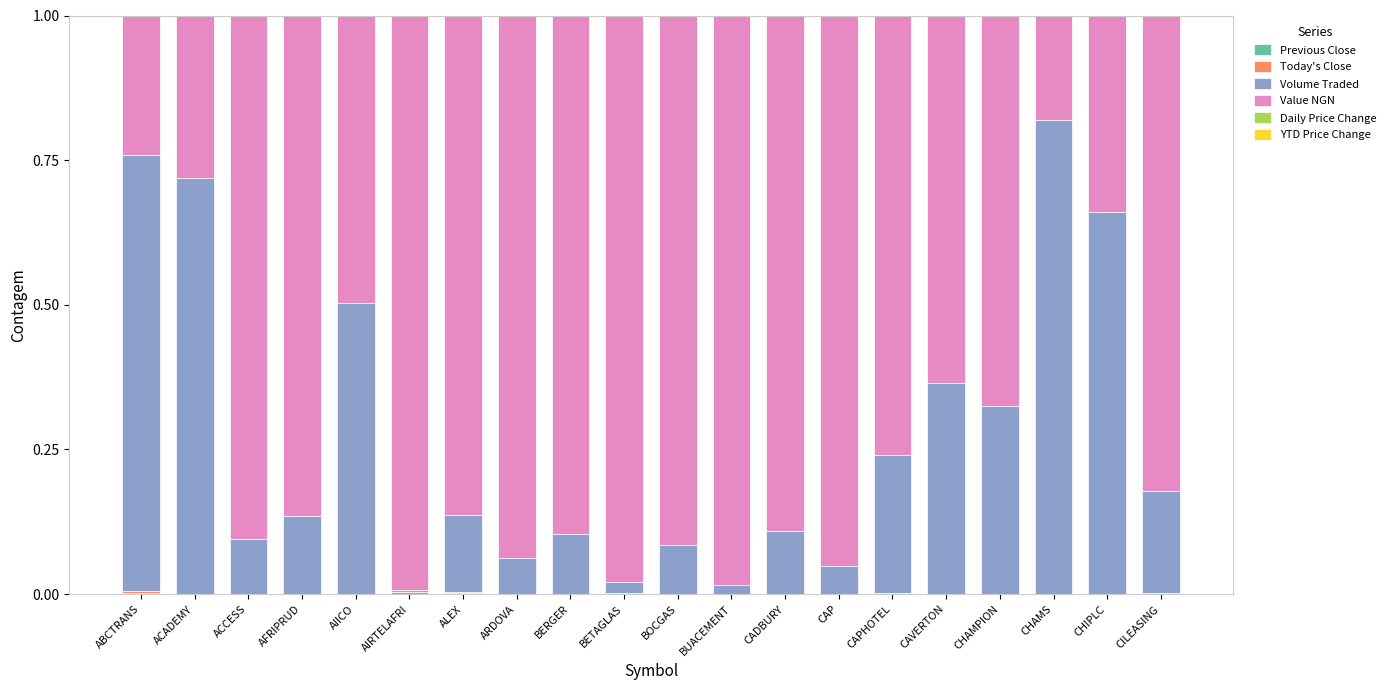

Which has a higher value, ABCTRANS or ACCESS?

ABCTRANS